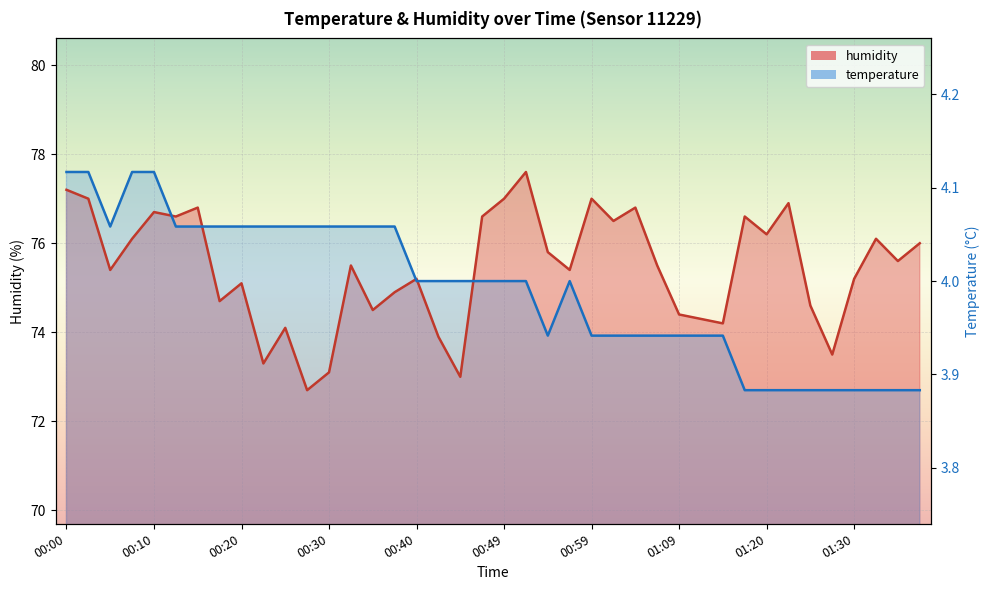

What are all the series names shown in the legend?

temperature, humidity